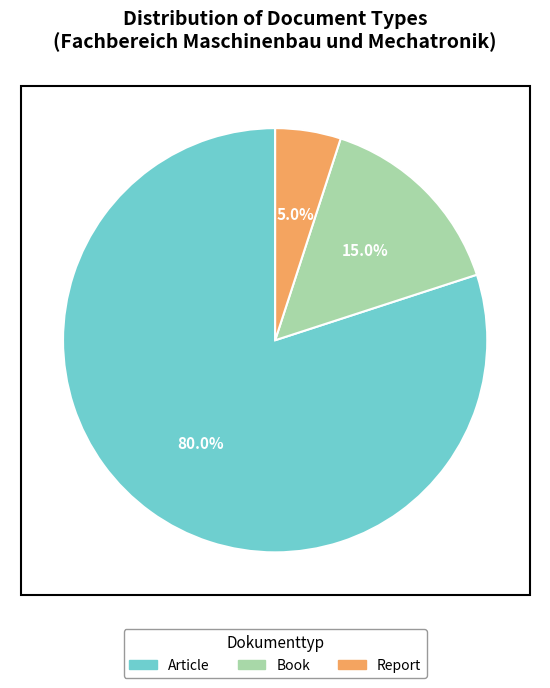

Between Book and Report, which is larger?

Book